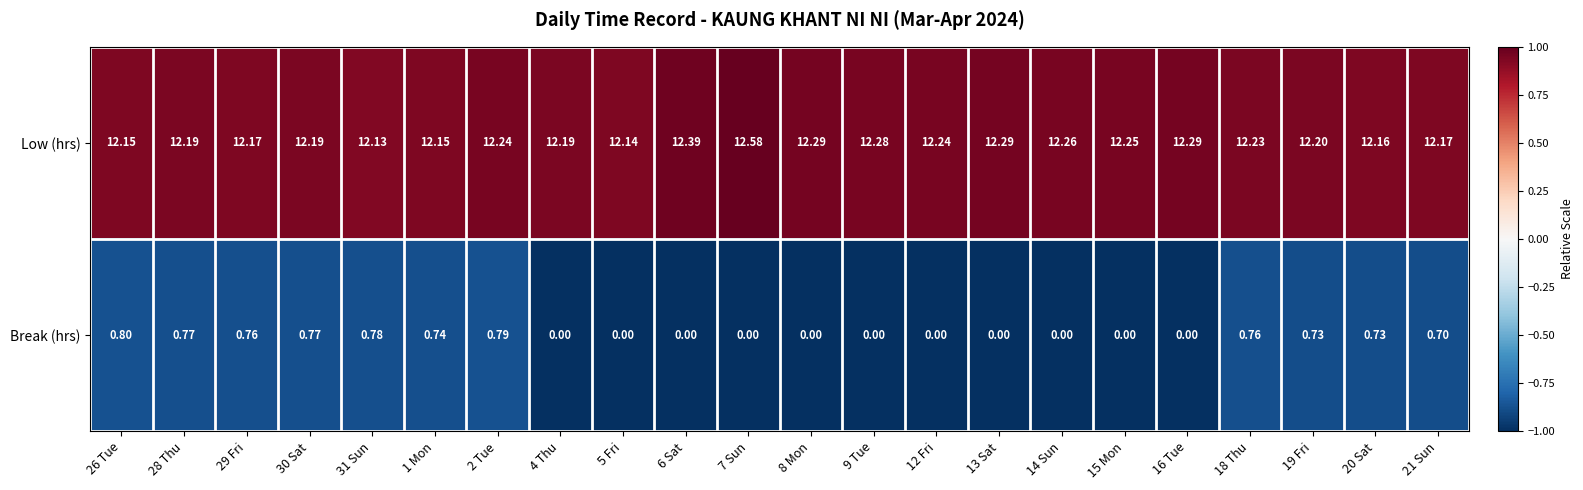

Which series has the largest total across all categories?

Low (hrs)